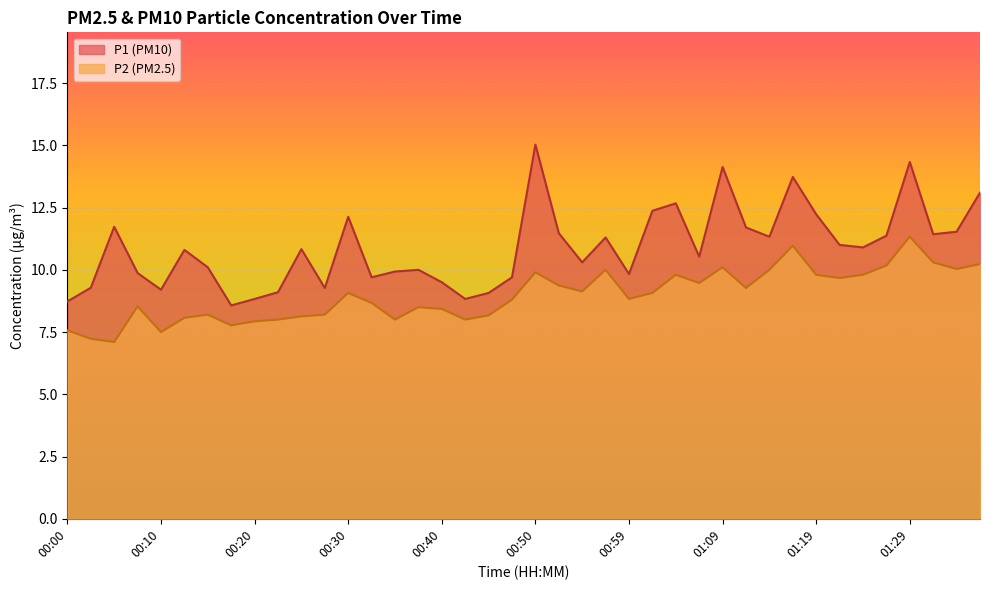

What is the greatest value displayed?

15.0